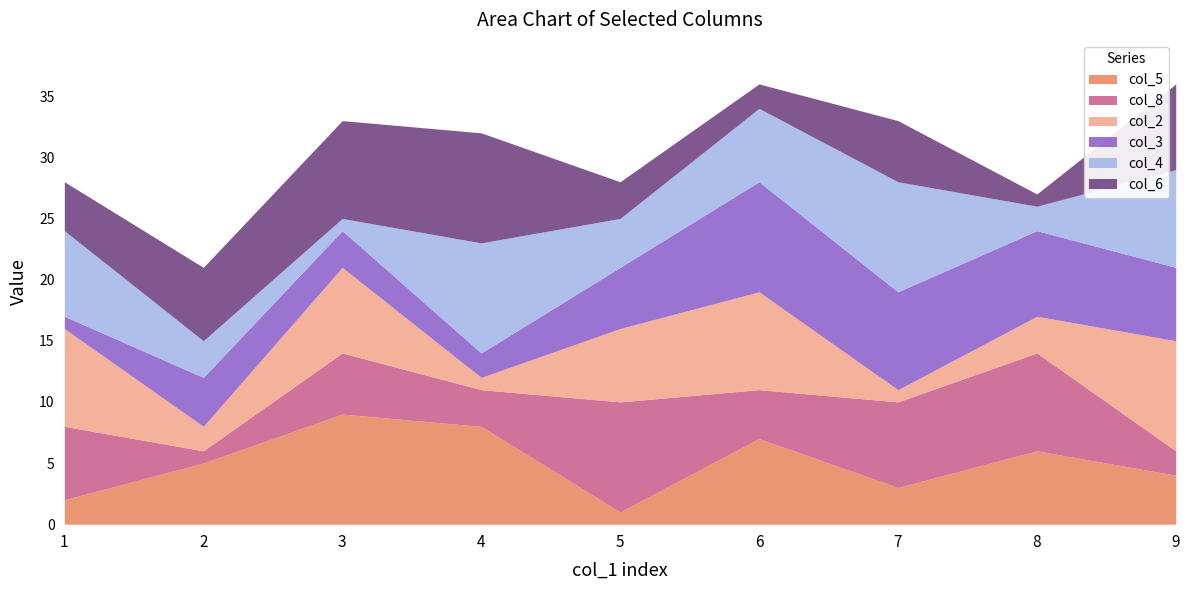

What is the maximum value shown in the chart?

9